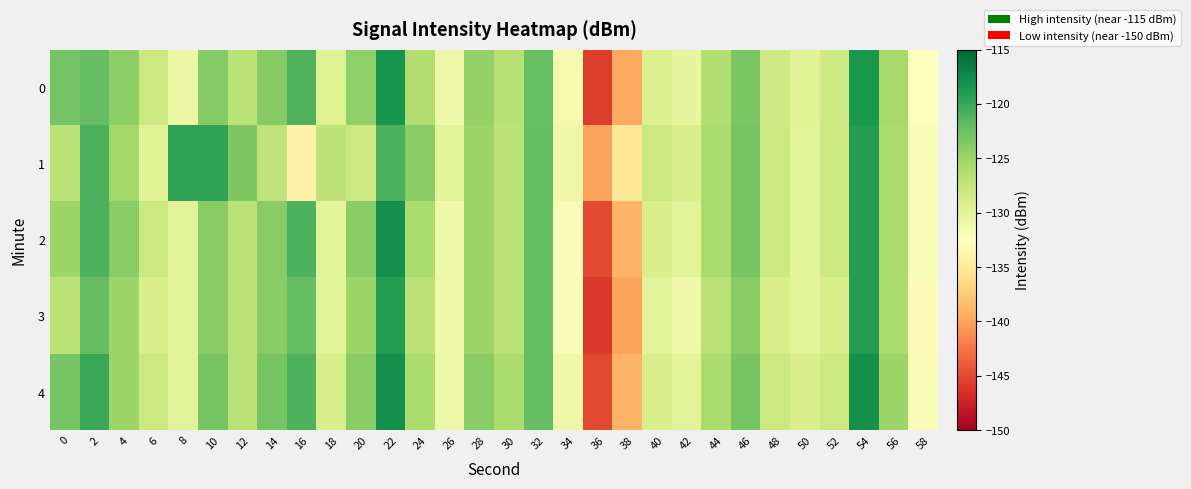

Reading left to right, extract all data points from this chart.

0: 0=-122.8	2=-122.1	4=-124.2	6=-128.1	8=-130.8	10=-123.7	12=-127.0	14=-123.9	16=-121.1	18=-129.5	20=-124.4	22=-118.3	24=-126.2	26=-131.1	28=-124.7	30=-126.7	32=-122.2	34=-131.7	36=-145.6	38=-139.6	40=-129.3	42=-130.3	44=-126.5	46=-123.3	48=-128.4	50=-129.9	52=-128.4	54=-118.6	56=-125.7	58=-132.3
1: 0=-126.9	2=-120.9	4=-125.4	6=-129.8	8=-119.6	10=-119.6	12=-123.4	14=-127.2	16=-134.1	18=-127.1	20=-128.0	22=-121.0	24=-124.0	26=-130.0	28=-125.0	30=-127.0	32=-122.0	34=-131.0	36=-140.0	38=-135.0	40=-128.0	42=-129.0	44=-126.0	46=-123.0	48=-128.0	50=-130.0	52=-128.0	54=-119.0	56=-126.0	58=-132.0
2: 0=-125.0	2=-121.0	4=-124.0	6=-128.0	8=-130.0	10=-124.0	12=-127.0	14=-124.0	16=-121.0	18=-130.0	20=-124.0	22=-118.0	24=-126.0	26=-131.0	28=-125.0	30=-127.0	32=-122.0	34=-132.0	36=-145.0	38=-139.0	40=-129.0	42=-130.0	44=-126.0	46=-123.0	48=-128.0	50=-130.0	52=-128.0	54=-119.0	56=-126.0	58=-132.0
3: 0=-127.0	2=-122.0	4=-125.0	6=-129.0	8=-130.0	10=-124.0	12=-127.0	14=-124.0	16=-122.0	18=-130.0	20=-125.0	22=-119.0	24=-127.0	26=-131.0	28=-125.0	30=-127.0	32=-122.0	34=-132.0	36=-146.0	38=-140.0	40=-130.0	42=-131.0	44=-127.0	46=-124.0	48=-129.0	50=-130.0	52=-129.0	54=-119.0	56=-126.0	58=-133.0
4: 0=-123.0	2=-120.0	4=-125.0	6=-128.0	8=-130.0	10=-123.0	12=-127.0	14=-123.0	16=-121.0	18=-129.0	20=-124.0	22=-118.0	24=-126.0	26=-131.0	28=-124.0	30=-126.0	32=-122.0	34=-131.0	36=-145.0	38=-139.0	40=-129.0	42=-130.0	44=-126.0	46=-123.0	48=-128.0	50=-129.0	52=-128.0	54=-118.0	56=-125.0	58=-132.0